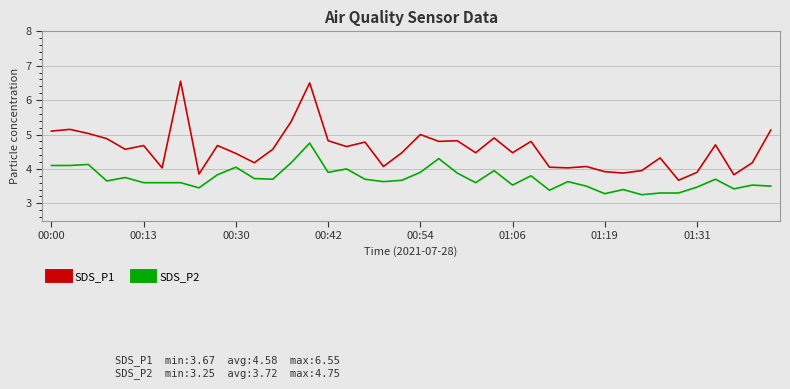

In SDS_P1, how many points are higher than both neighbors (excluding endpoints)?

13